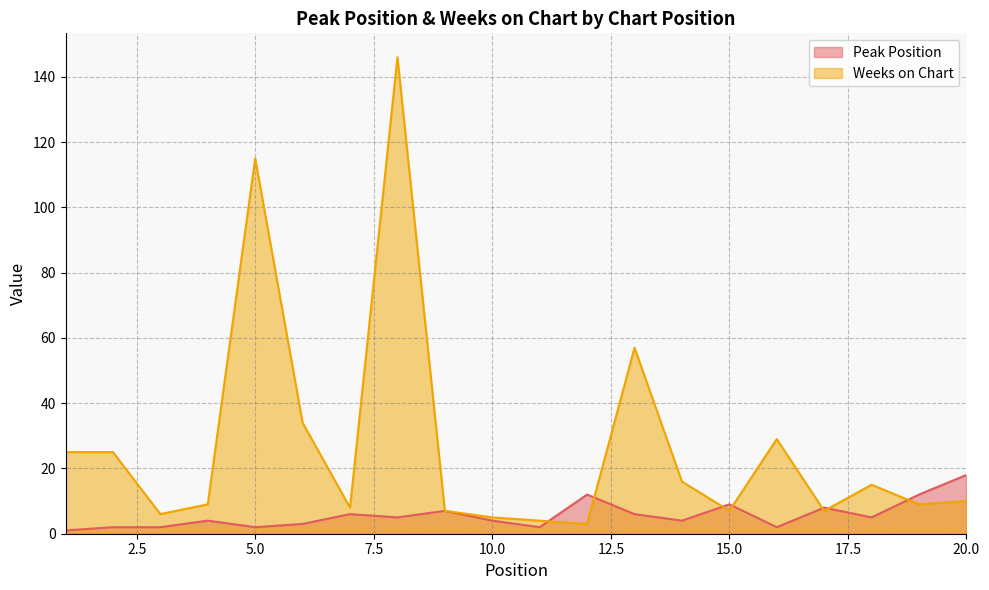

Read the Peak Position value at 3.

2